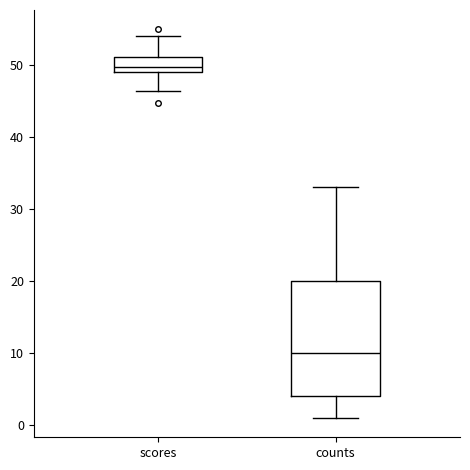

Reading left to right, transcribe this box plot: for each box, give where its median line is, the range the box spans, and where its two whiskers end, as read against the y-axis. The values are not printed on the chart, so give them approximately, as read against the axis.

scores: median 50, box 49 to 51, whiskers 46 to 54
counts: median 10, box 4 to 20, whiskers 1 to 33